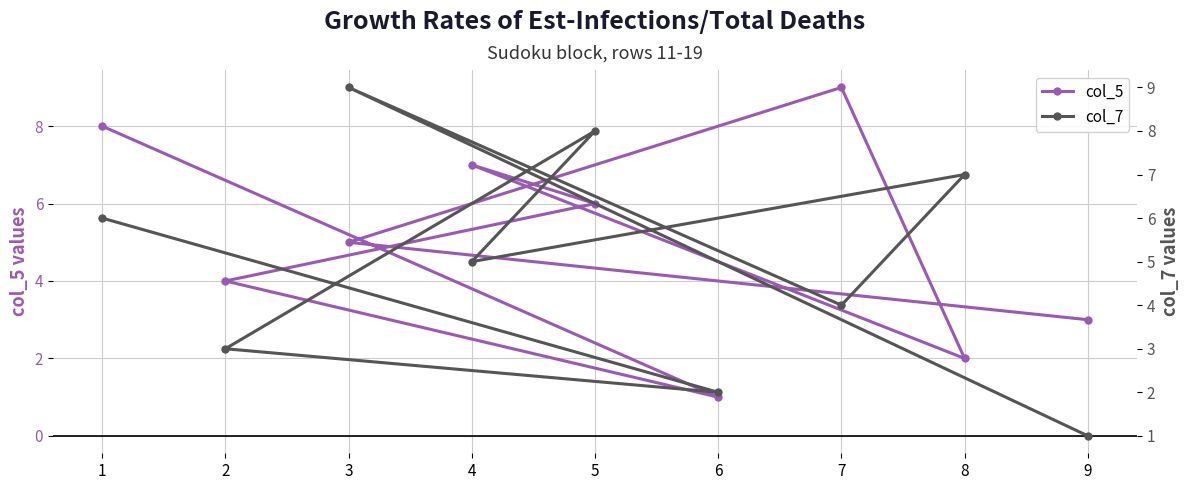

What is the difference between the col_7 values at 9 and 3?

8